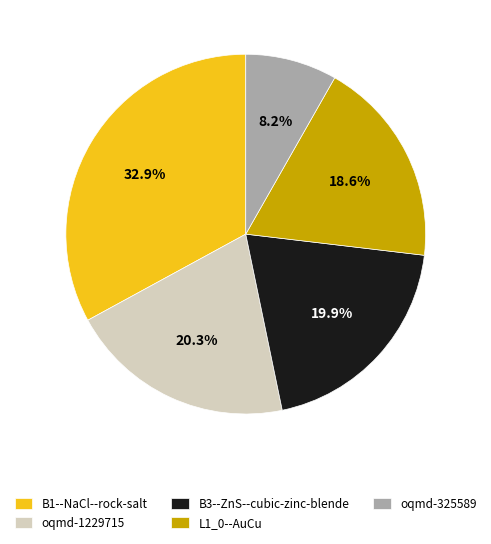

What percentage is the L1_0--AuCu slice, to the nearest percent?

19%